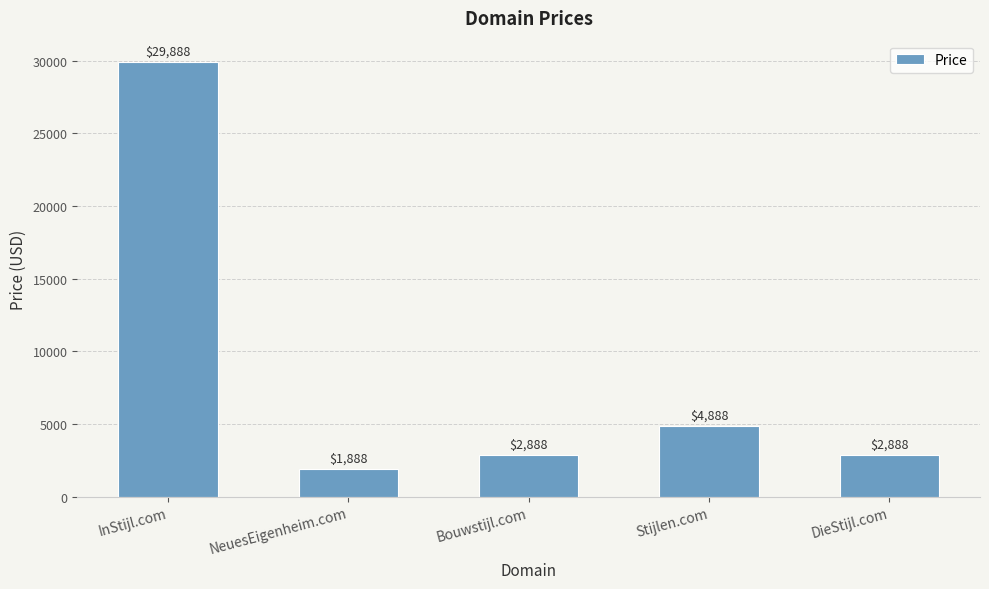

Are the bars grouped side by side (vs. stacked)?

No